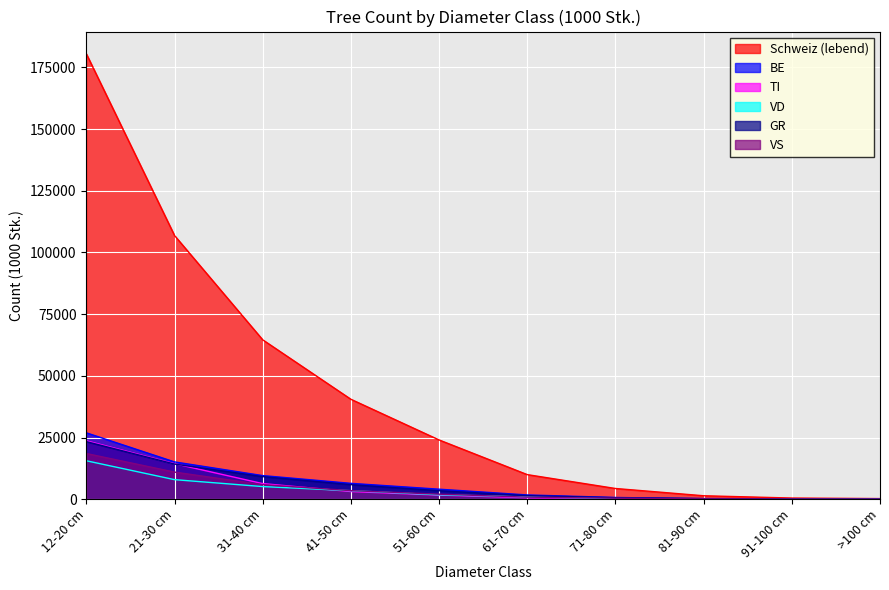

True or false: VD has a value of 4 at >100 cm.

False